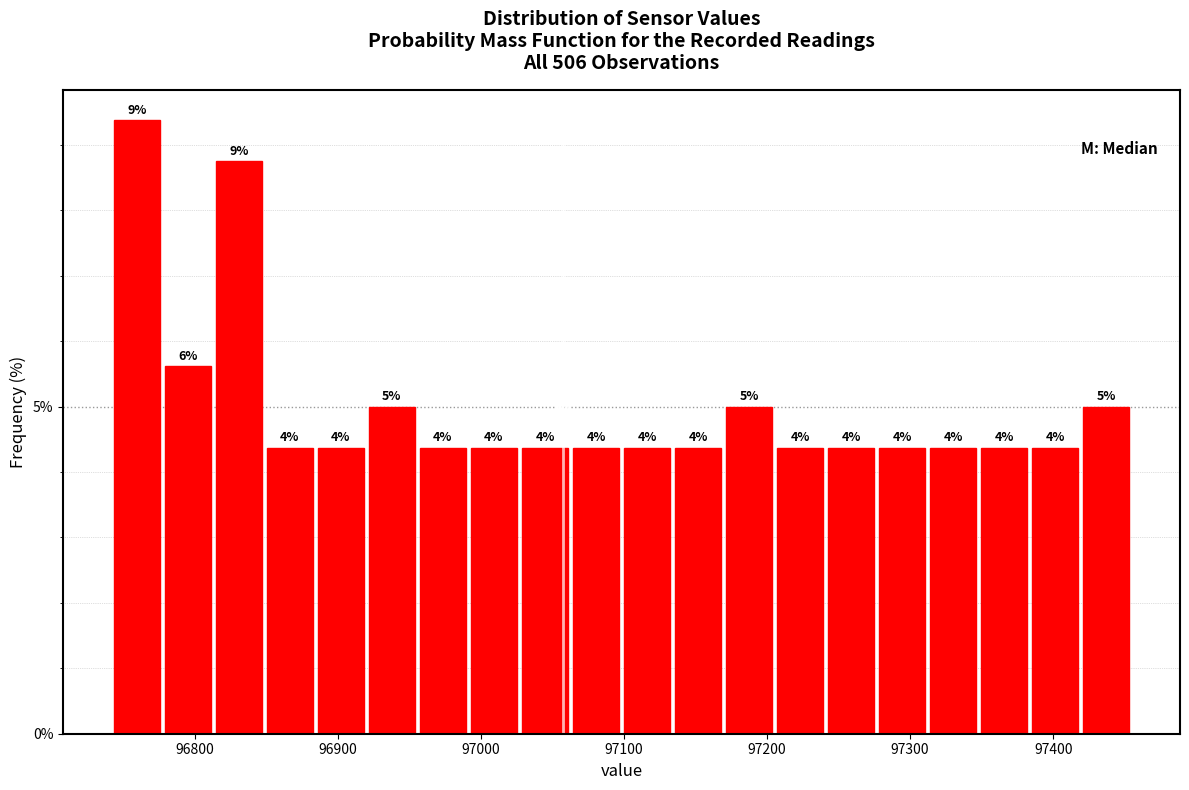

Around what value on the x-axis is the tallest bar? Give the approximate position of its centre, as read against the axis.

96760